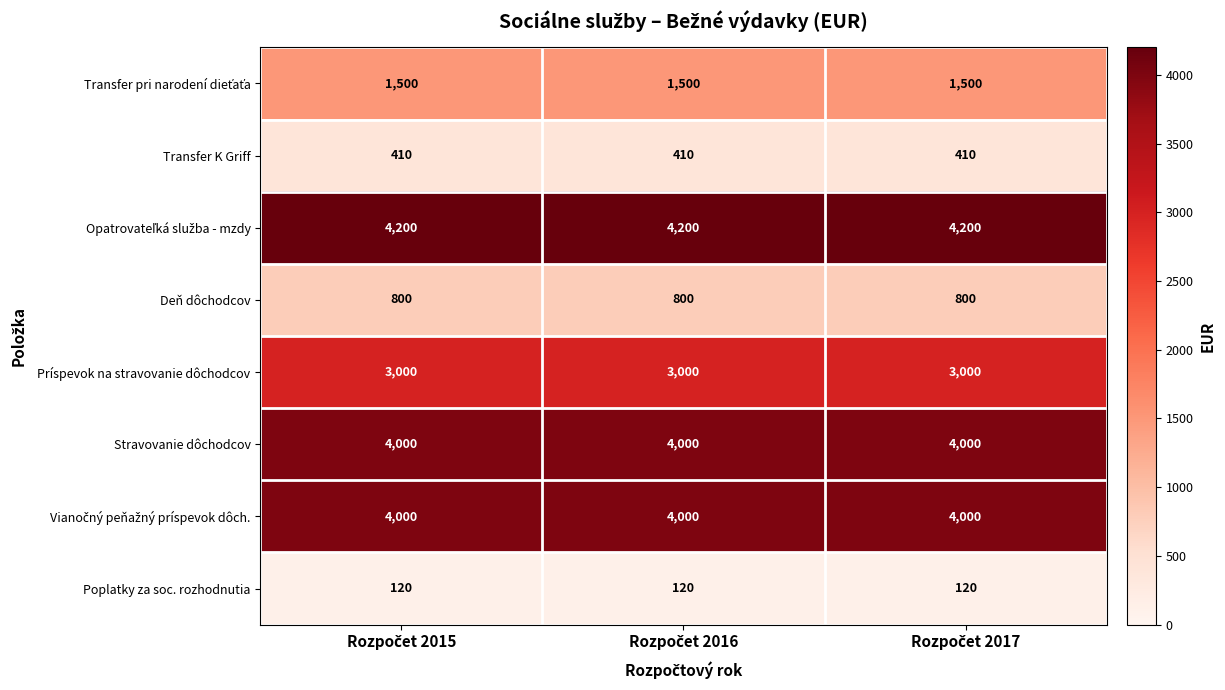

What is the highest value of the Príspevok na stravovanie dôchodcov series?

3000